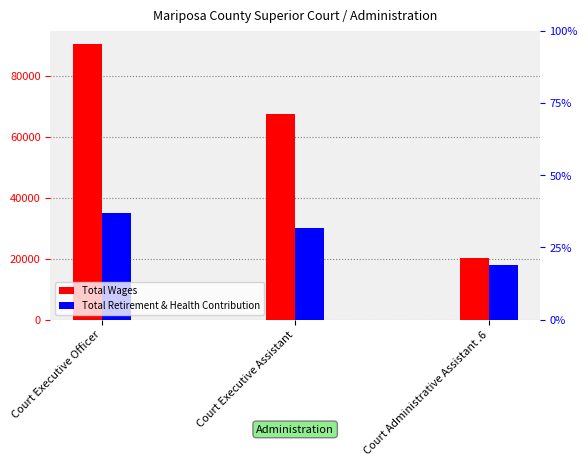

What is the average value of the Total Wages series?

59366